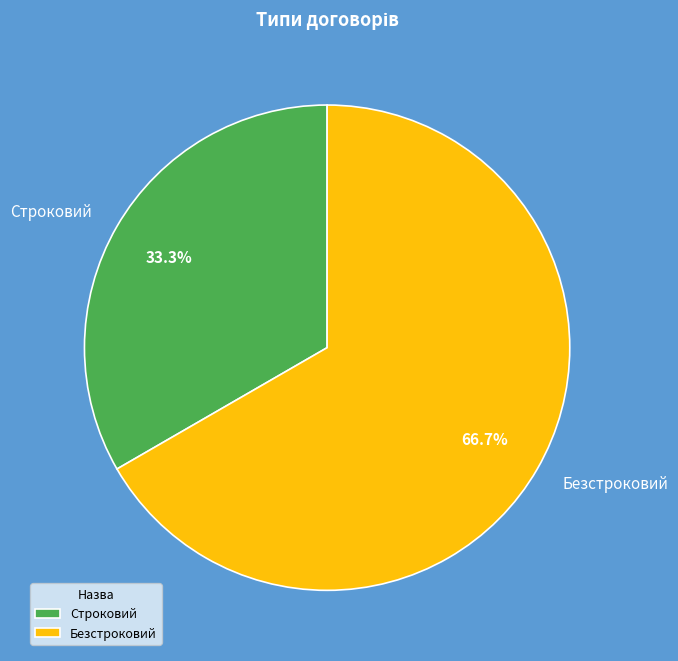

Is the sum of Безстроковий and Строковий greater than half?

Yes